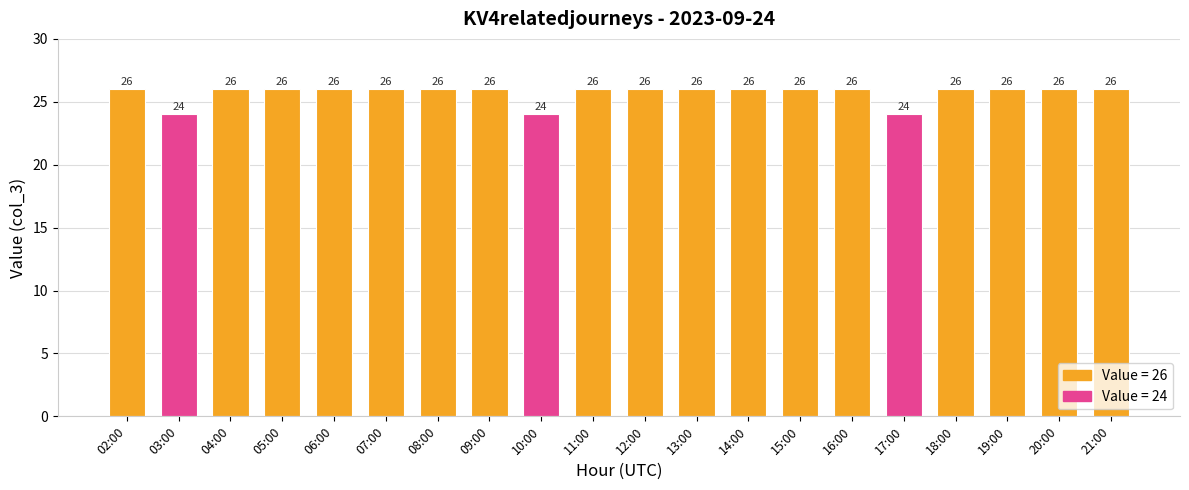

How many data points are less than 26?

3